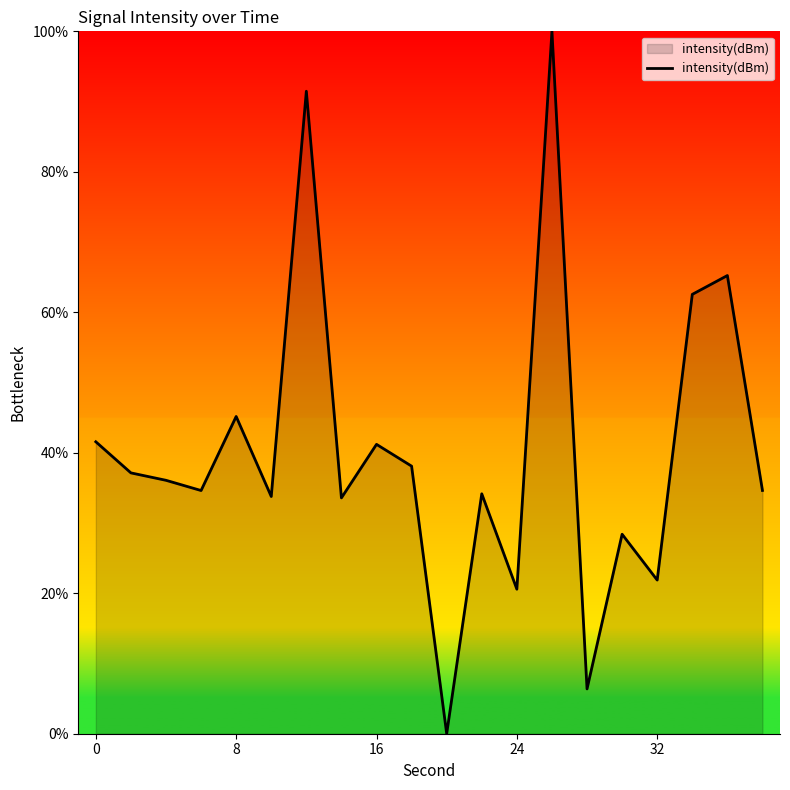

What is the difference between the maximum and minimum values?

100.0